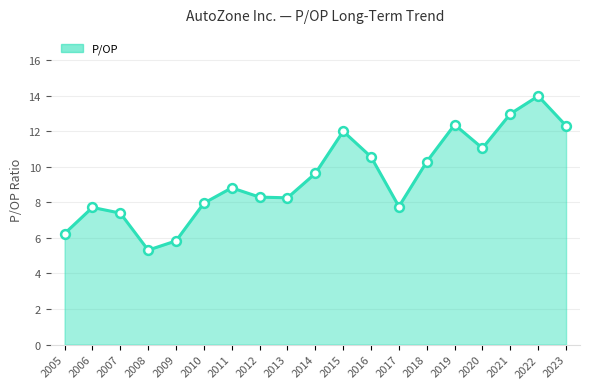

What is the change in value from 2010 to 2013?

+0.3